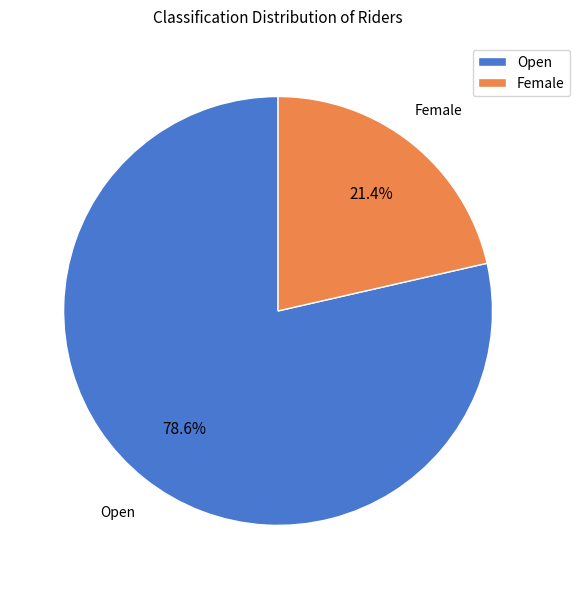

To the nearest percent, what percentage of the pie is Open?

79%